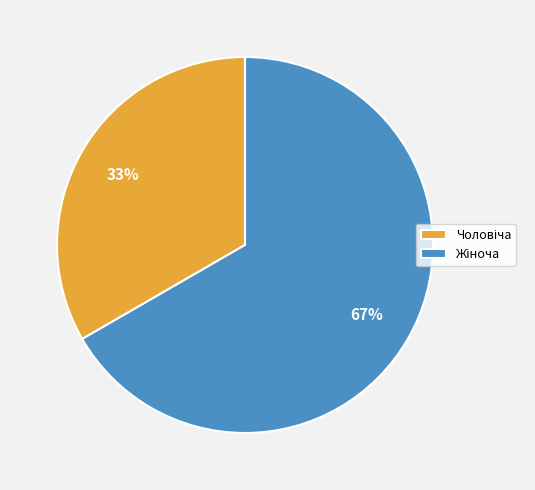

Is there a majority slice in this chart?

Yes